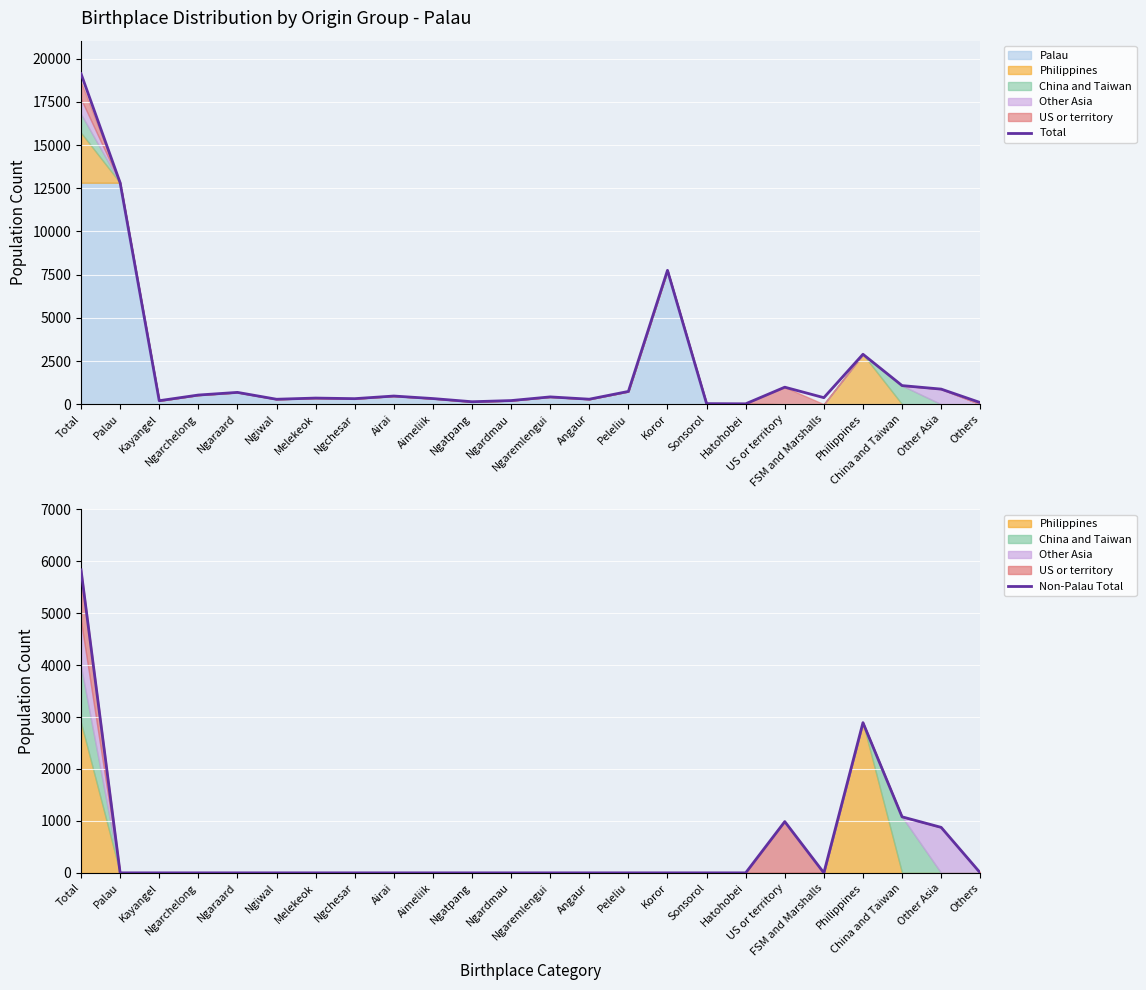

Read the Total value at Melekeok, to the nearest 50.

350